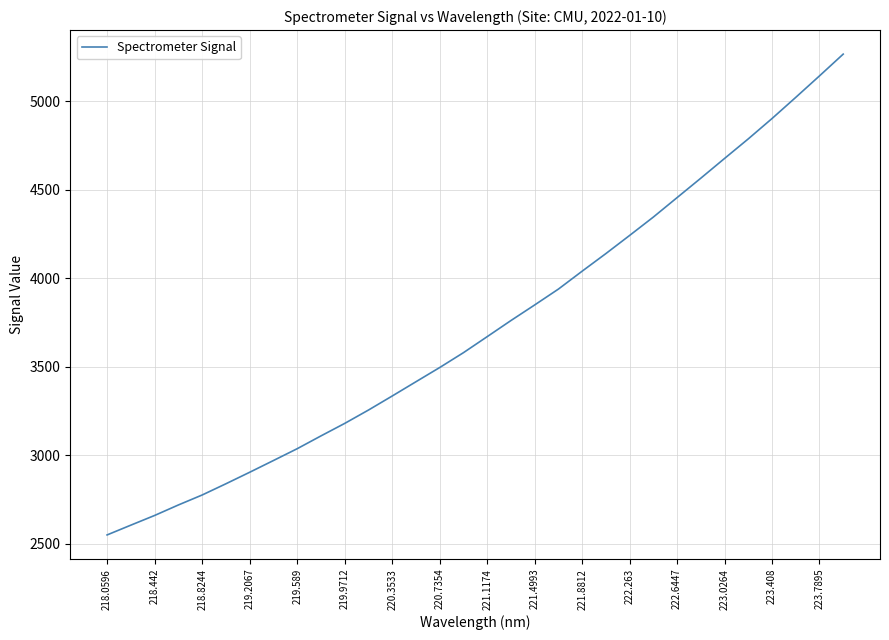

How many lines are shown in the chart?

1